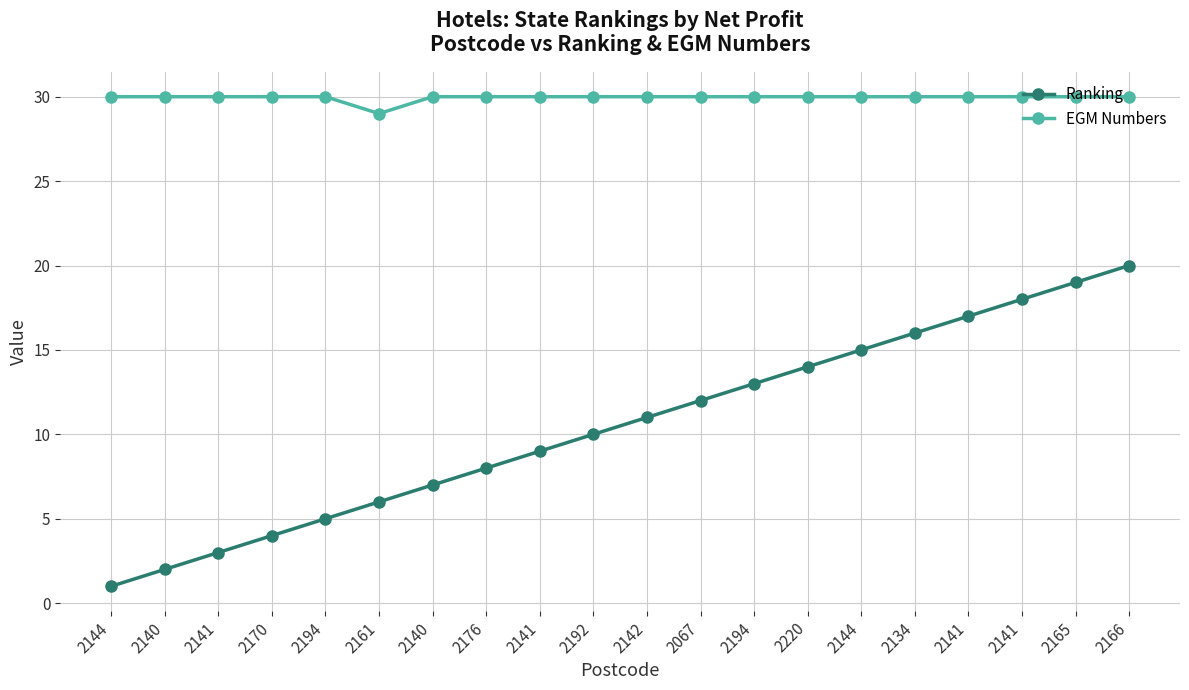

How many interior local valleys does the EGM Numbers series have?

1